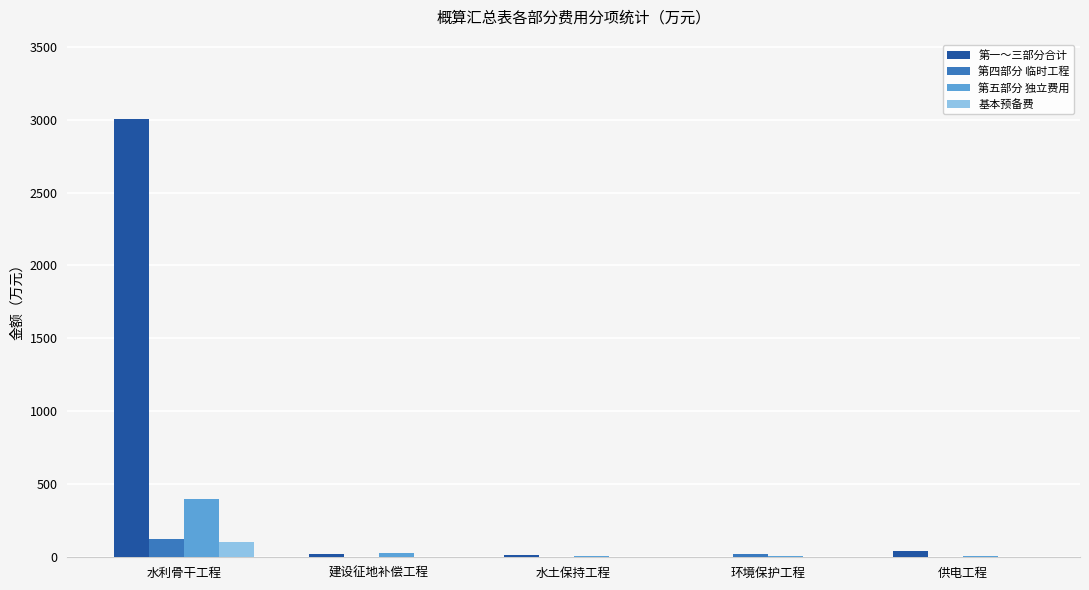

What is the sum of all 基本预备费 values?

112.3